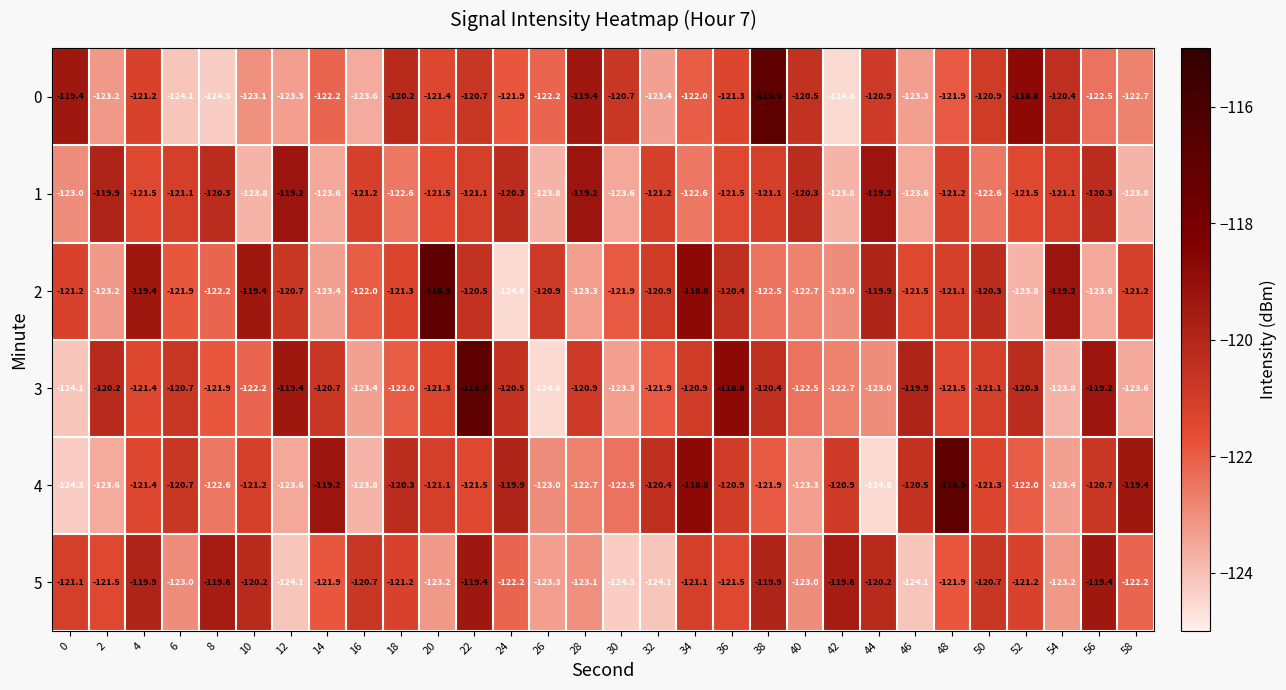

Which series has the largest total across all categories?

2